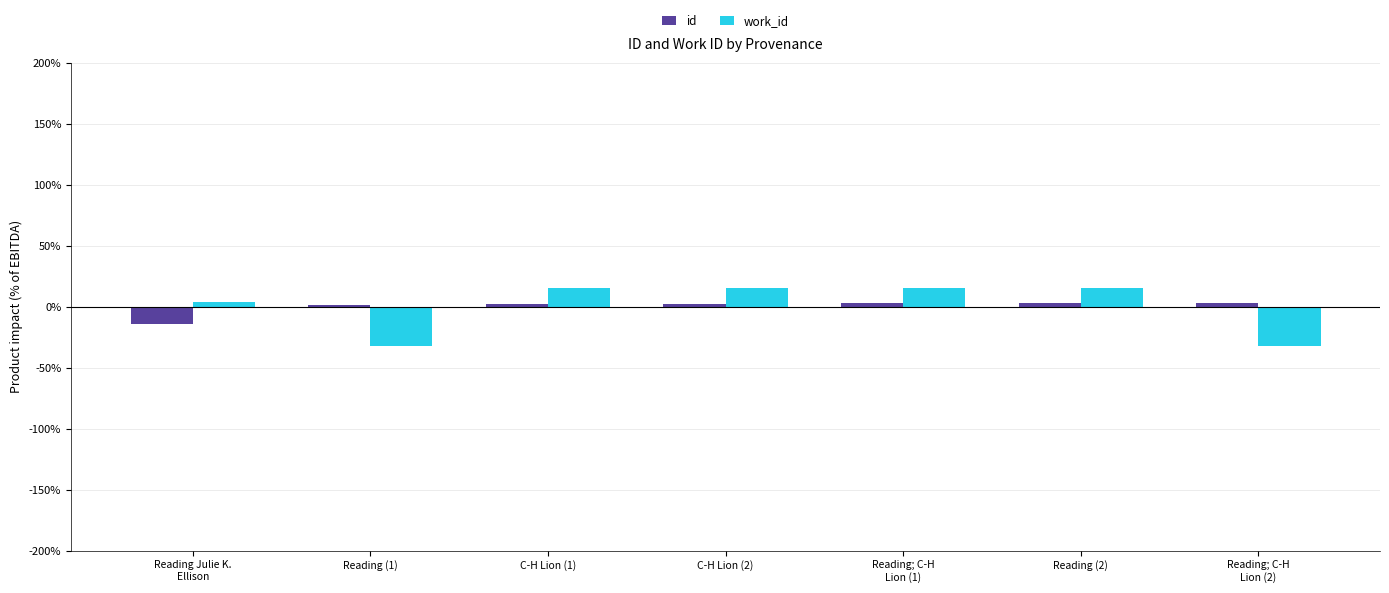

What are all the series names shown in the legend?

id, work_id